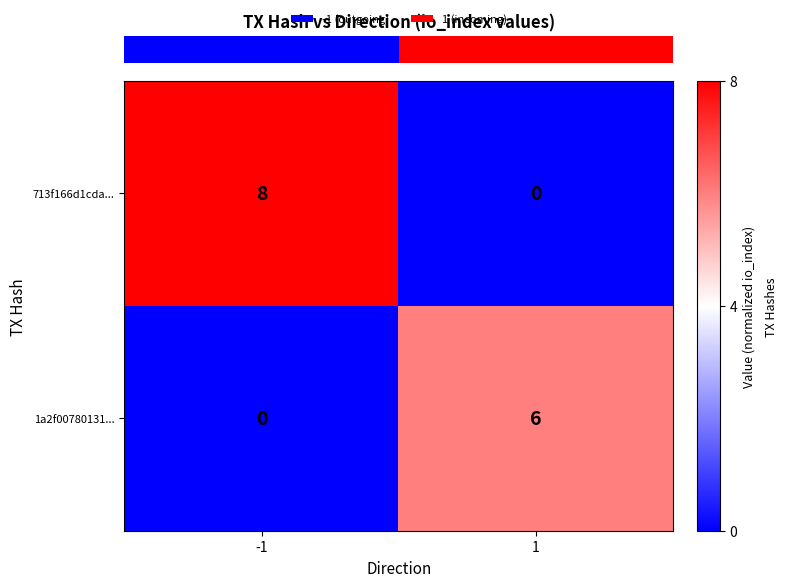

Reading right to left, extract all data points from this chart.

713f166d1cda...: 0	8
1a2f00780131...: 6	0